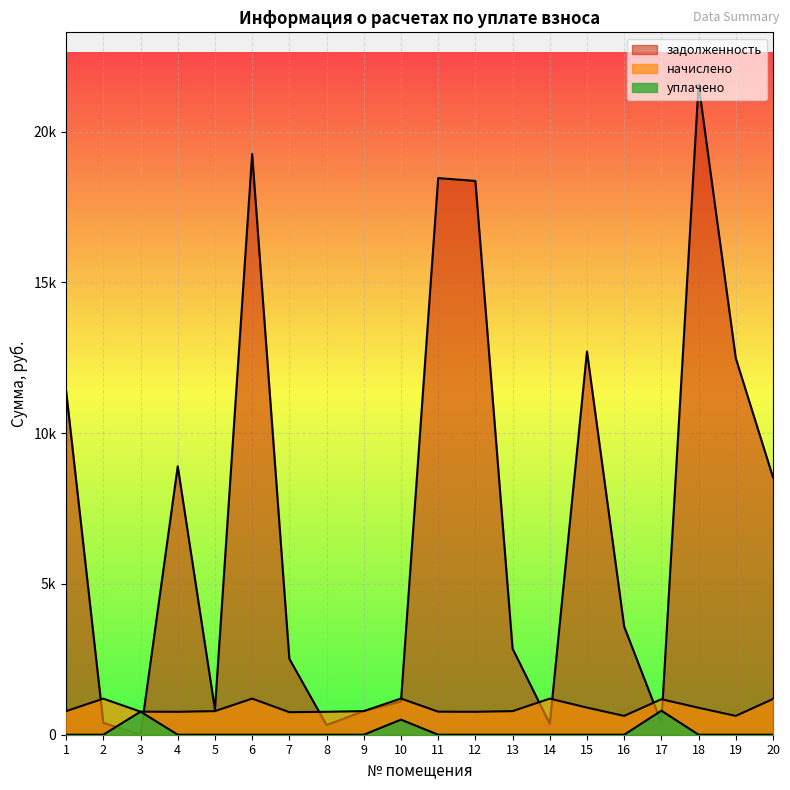

At which label does начислено reach its minimum?

16